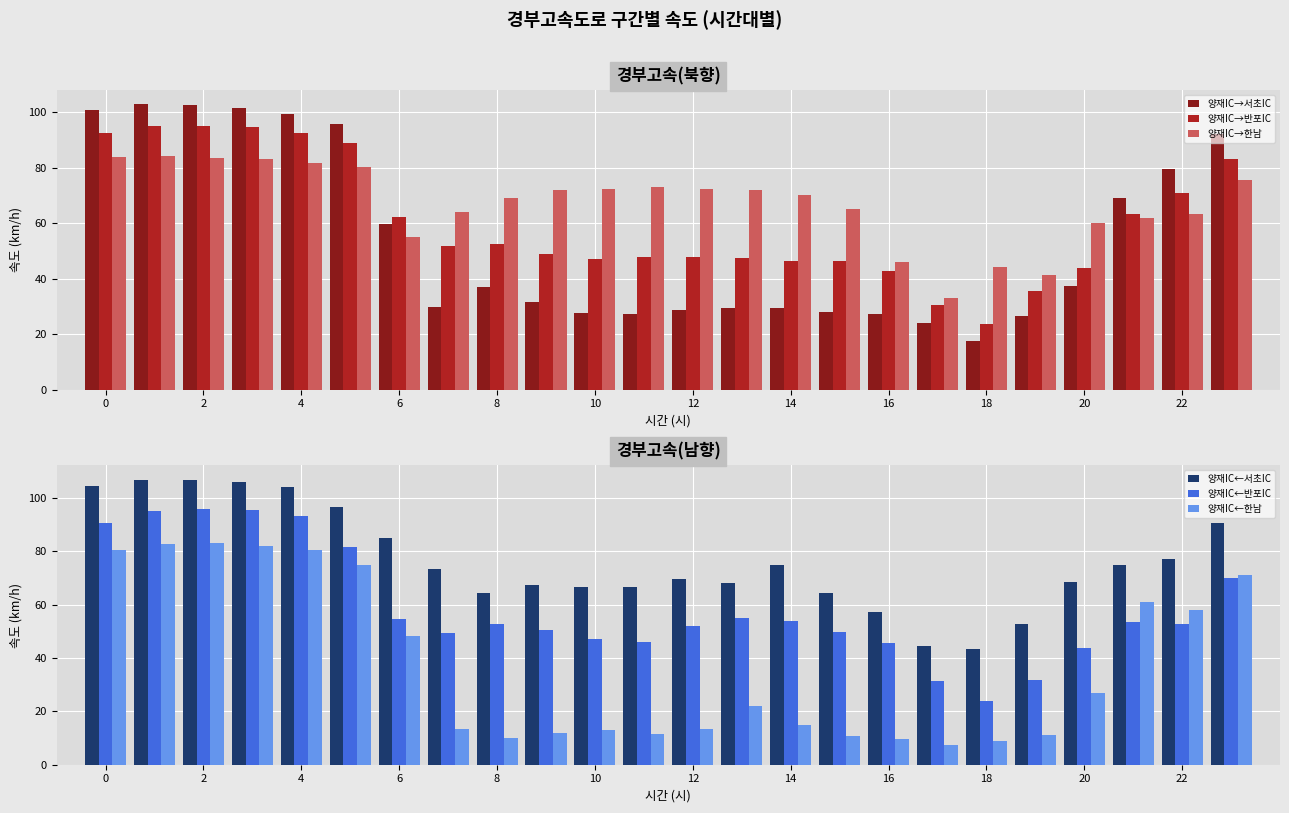

What is the difference between the second highest and minimum values in the 양재IC→서초IC series?

84.9